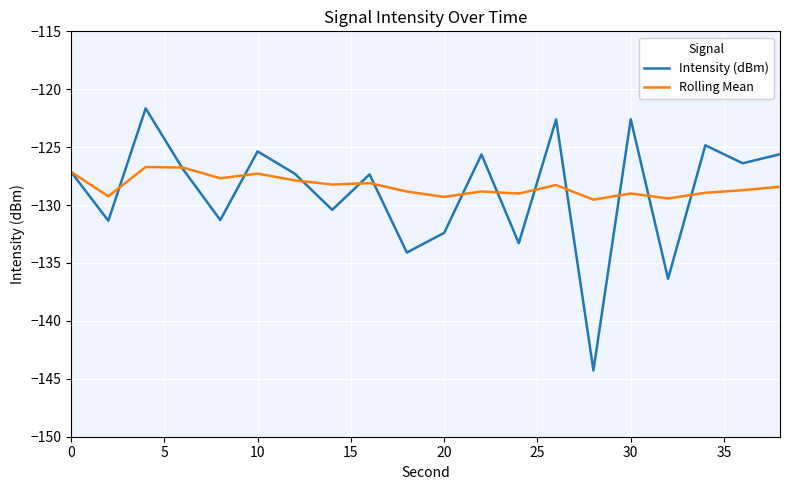

What are all the series names shown in the legend?

Intensity (dBm), Rolling Mean